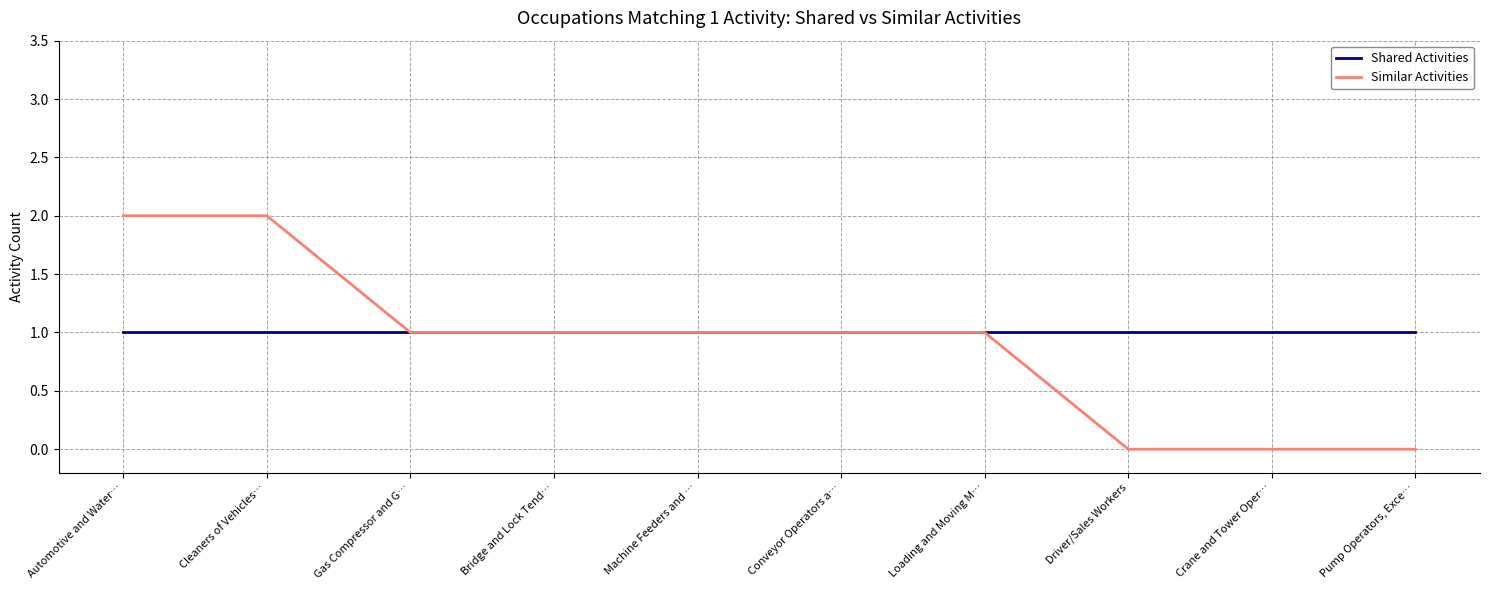

Is this an area chart (filled region under the line)?

No